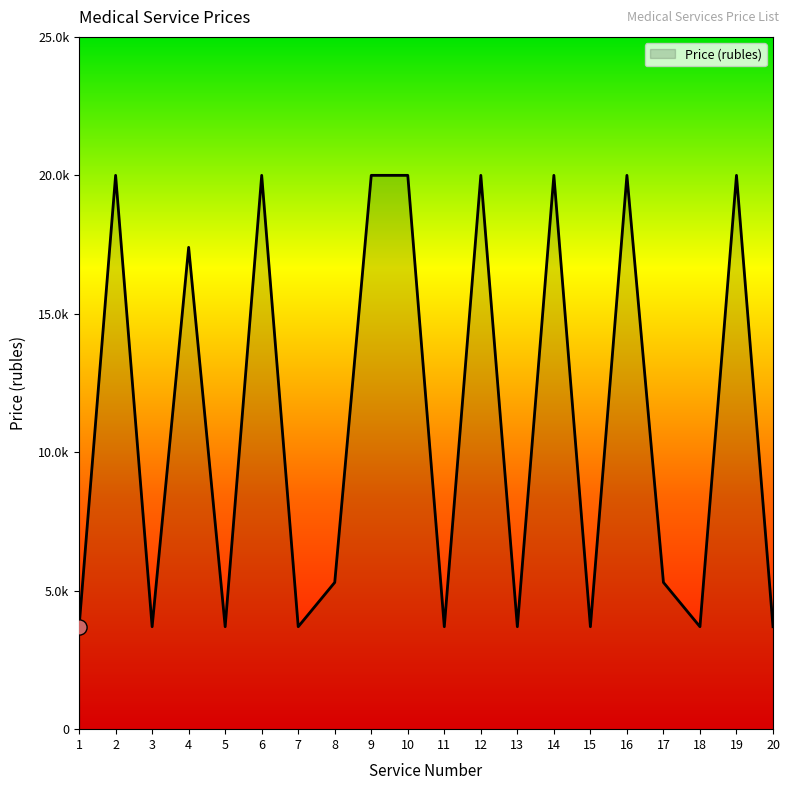

Between 15 and 4, which is larger?

4